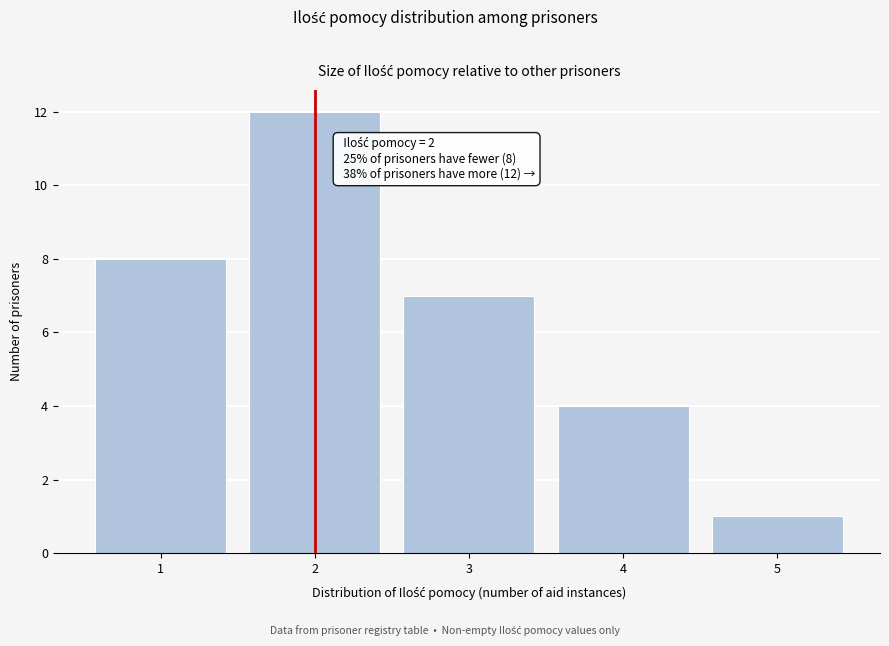

Reading right to left, transcribe all the data shown in this chart.

5=1	4=4	3=7	2=12	1=8